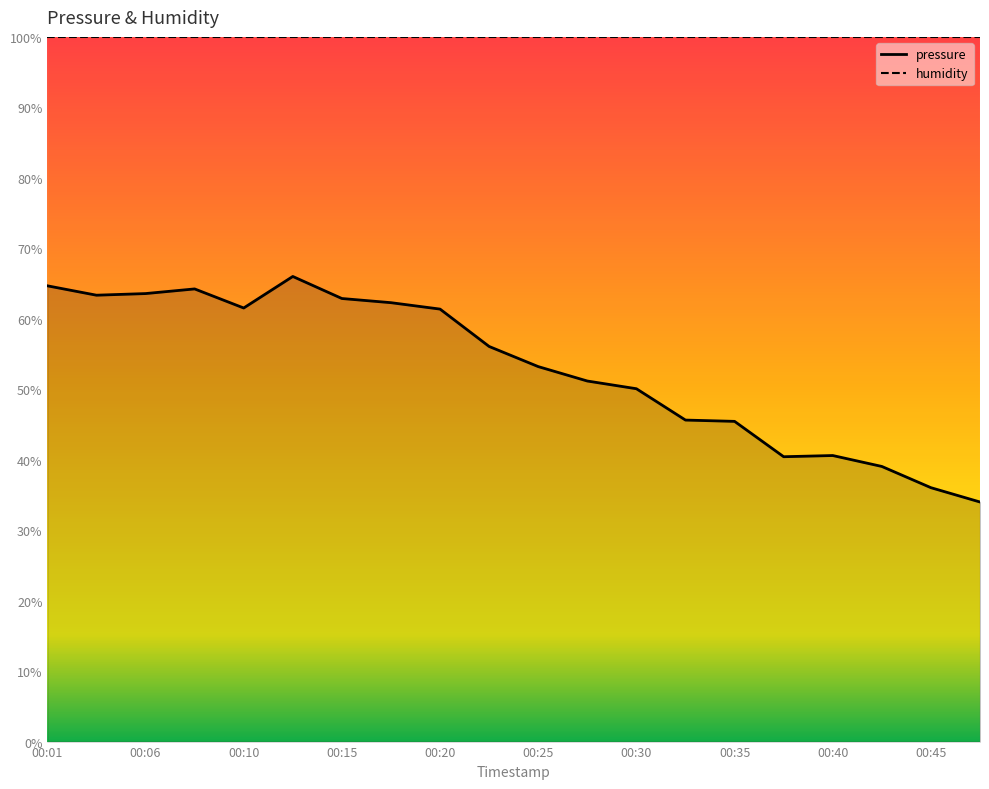

What is the minimum value shown in the chart?

101061.4